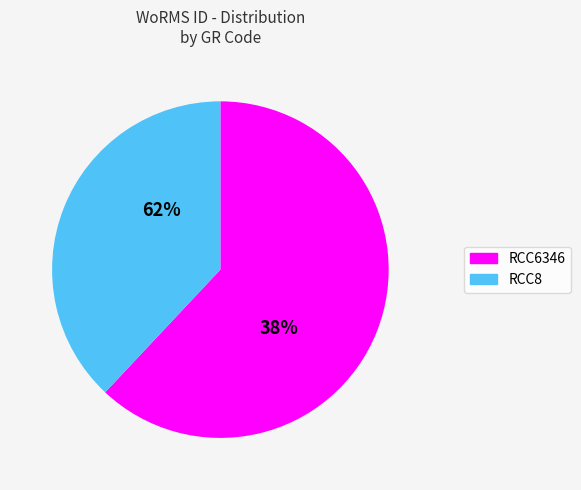

To the nearest percent, what is the difference between the largest and smallest slice percentages?

24%